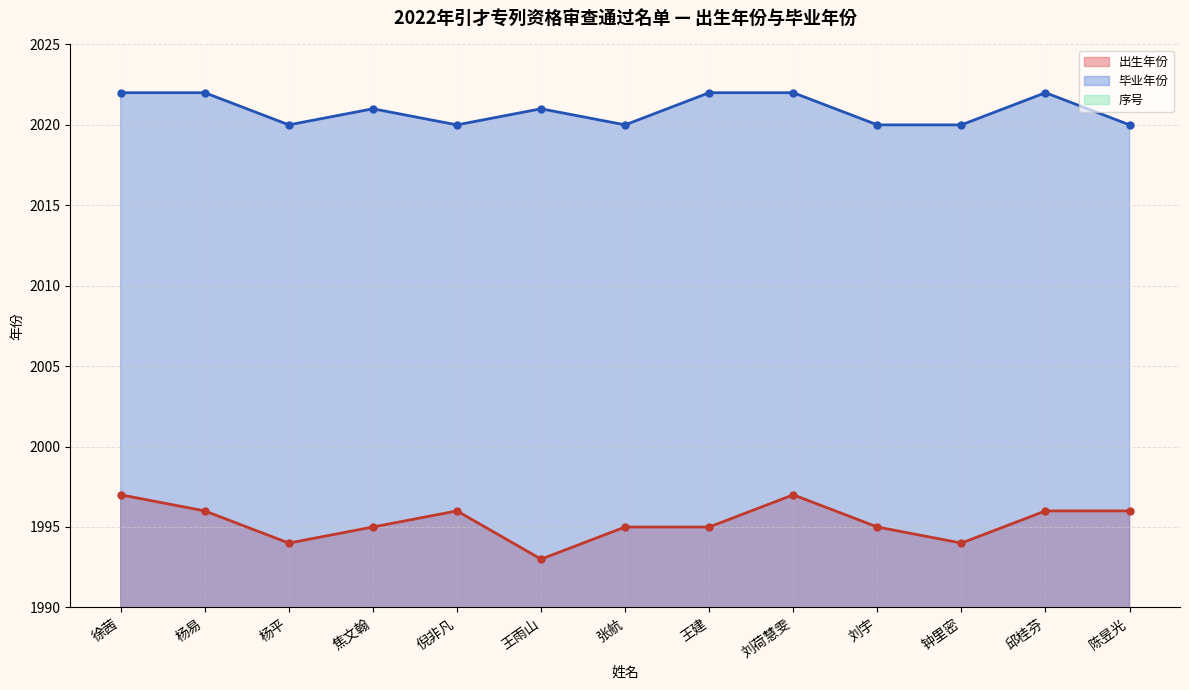

Is the value of 序号 at 张航 greater than the value of 出生年份 at 刘宇?

No